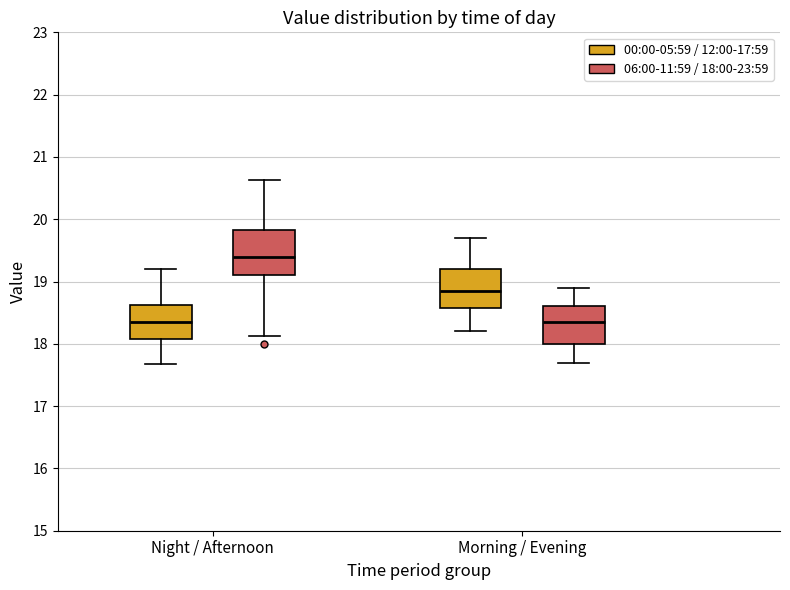

Where does the median line of the box for Morning / Evening (06:00-11:59 / 18:00-23:59) sit on the y-axis? The values are not printed on the chart, so give them approximately, as read against the axis.

18.4